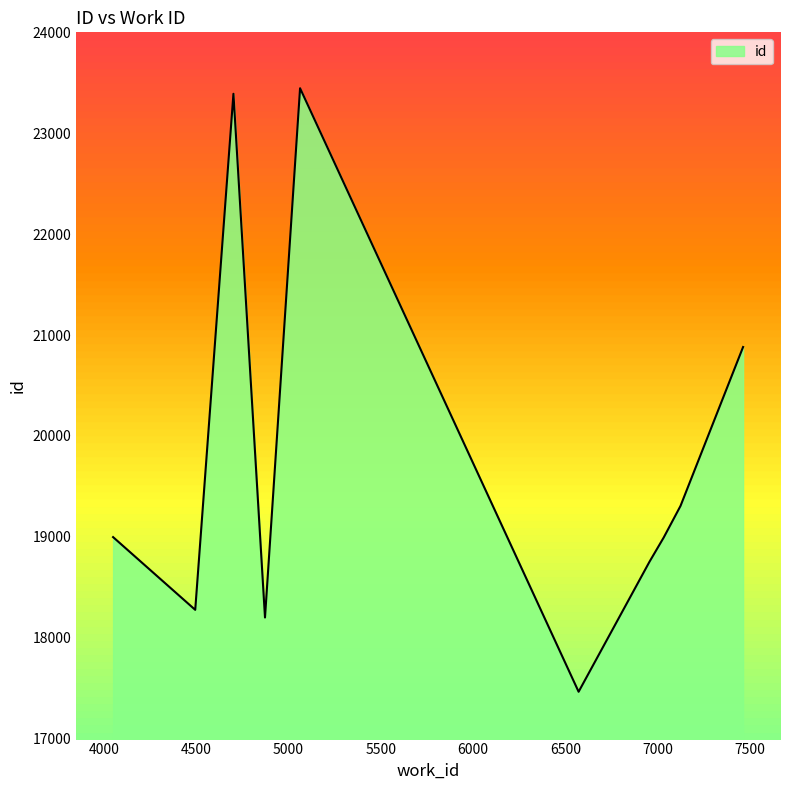

What is the sum of all values?

197707